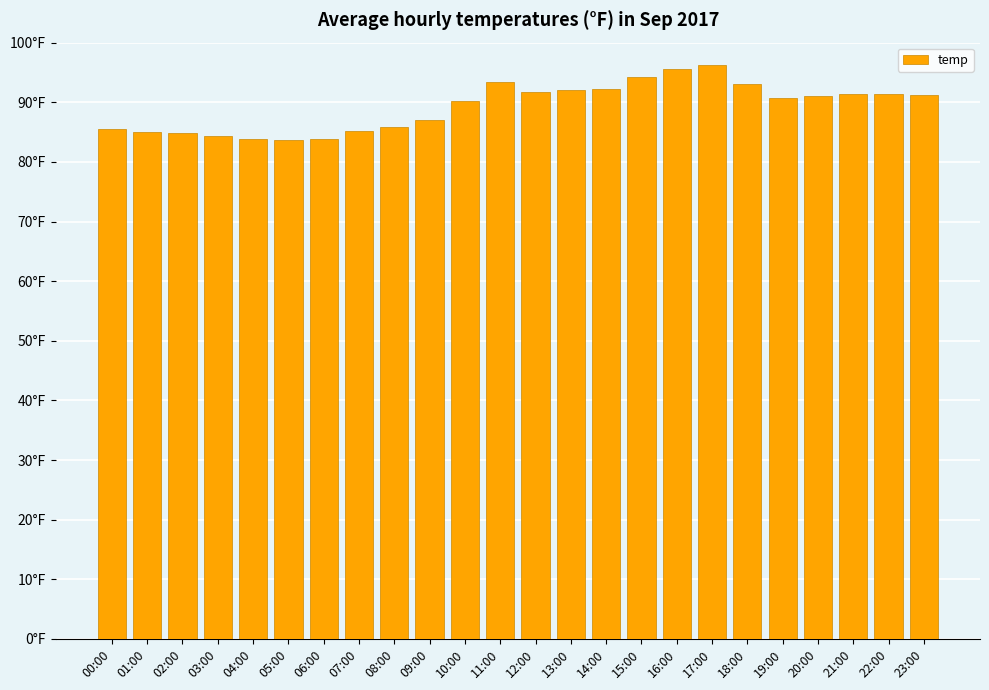

Reading left to right, extract all data points from this chart.

00:00=85.5	01:00=85.0	02:00=84.8	03:00=84.4	04:00=83.8	05:00=83.8	06:00=83.8	07:00=85.1	08:00=85.8	09:00=87.0	10:00=90.2	11:00=93.5	12:00=91.8	13:00=92.1	14:00=92.2	15:00=94.3	16:00=95.6	17:00=96.3	18:00=93.0	19:00=90.7	20:00=91.1	21:00=91.3	22:00=91.3	23:00=91.2